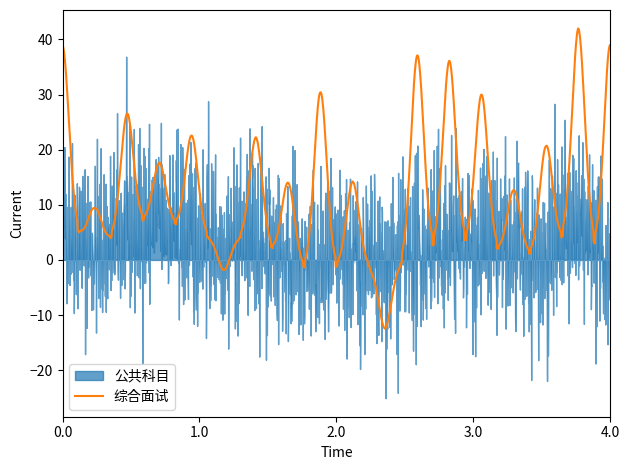

What is the maximum value for 综合面试?

42.0